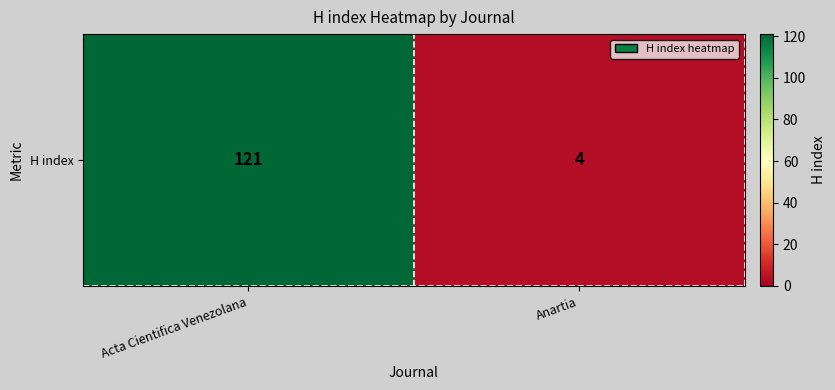

True or false: the data shows 4 at Anartia.

True